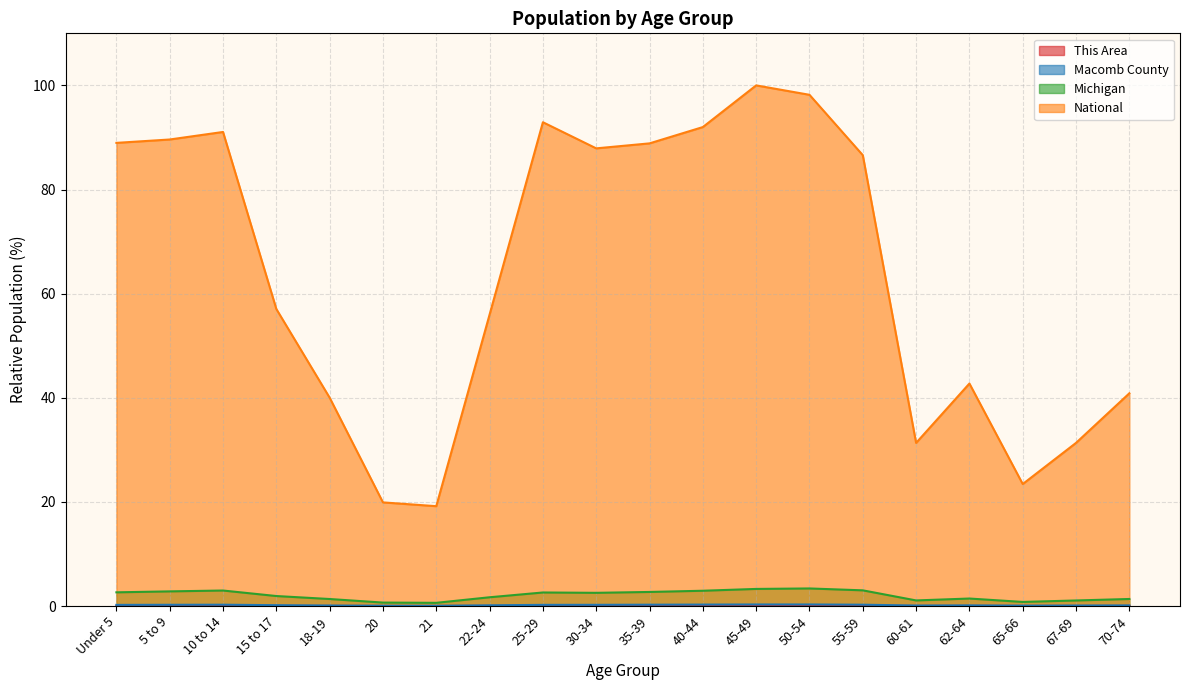

At which category does Macomb County reach its first local valley?

21